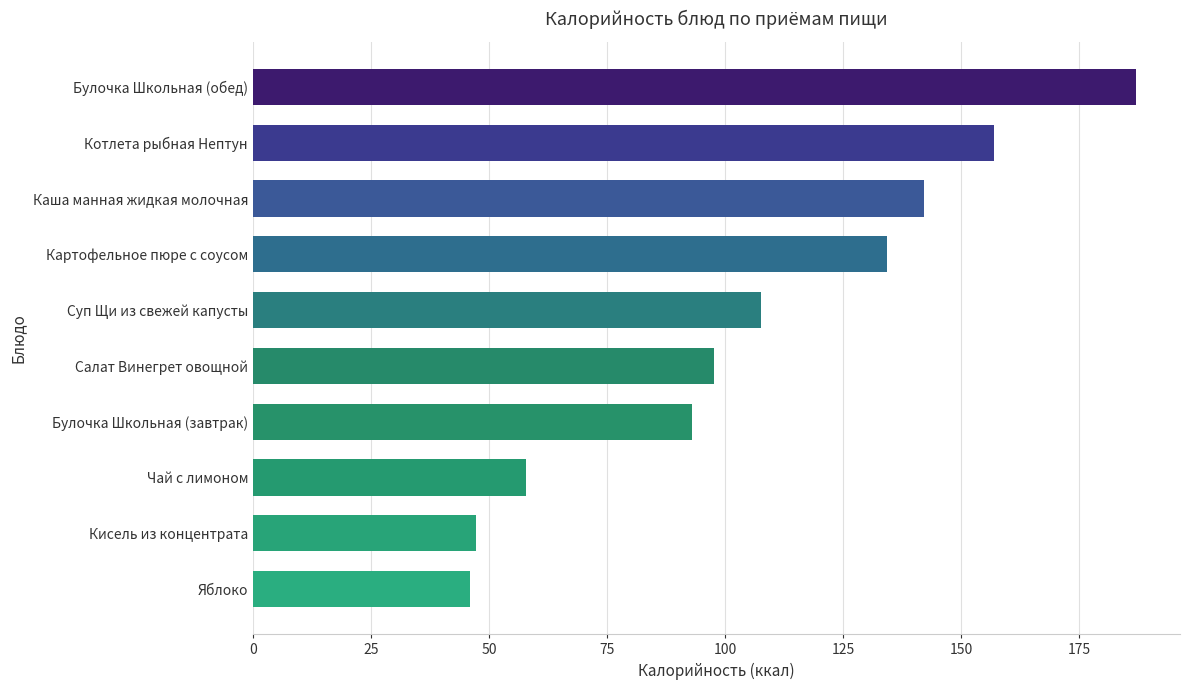

Does the chart contain stacked bars?

No